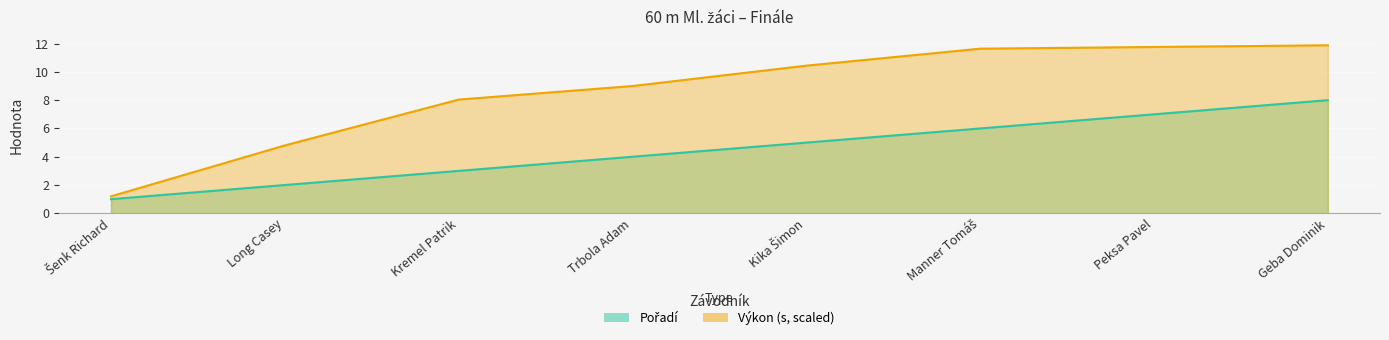

True or false: Výkon has more than 0 points higher than both neighbors.

False